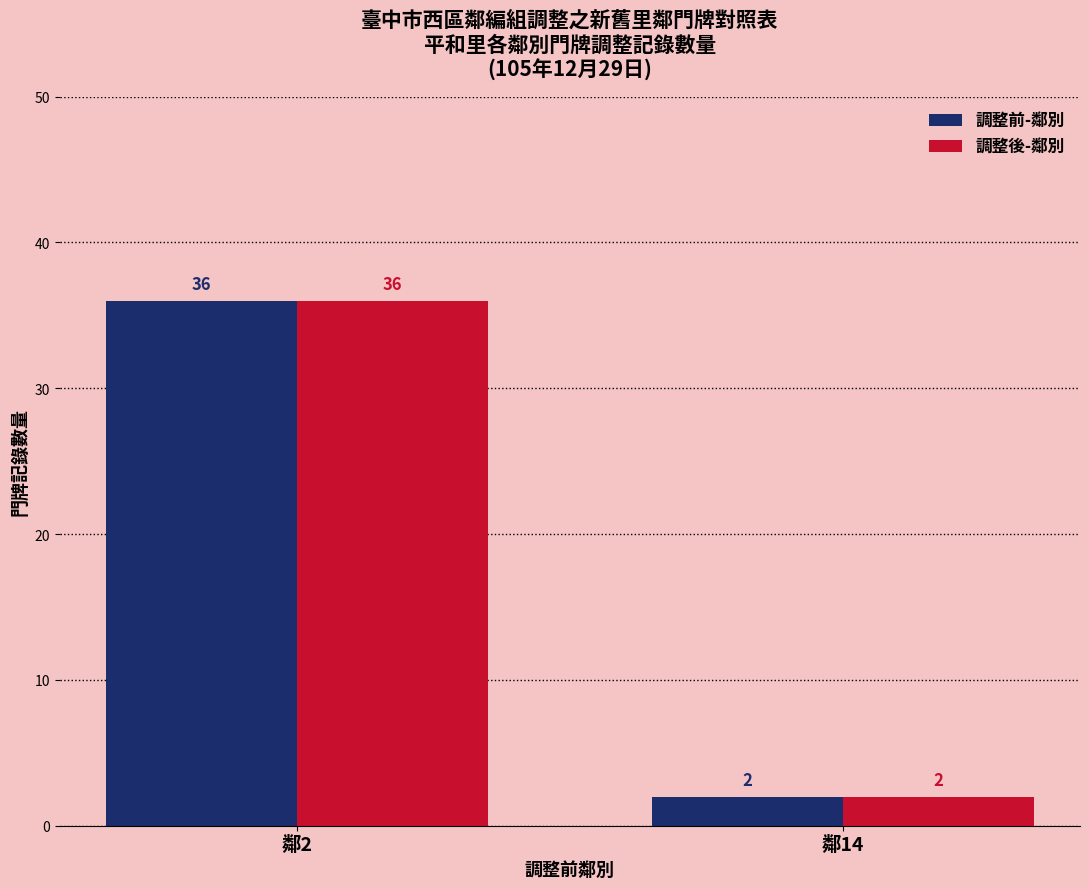

Rank the categories by 調整前-鄰別 value from lowest to highest.

鄰14, 鄰2